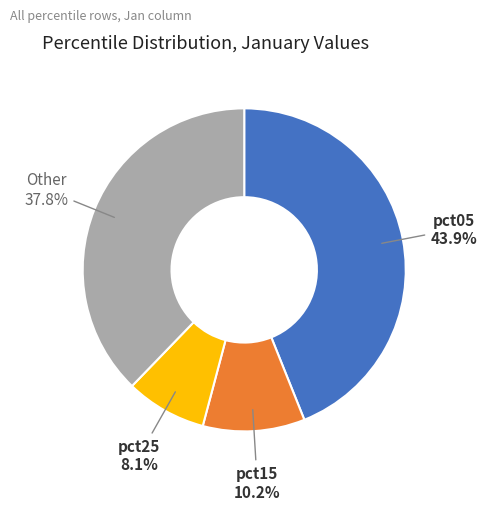

Between pct05 and pct15, which is larger?

pct05